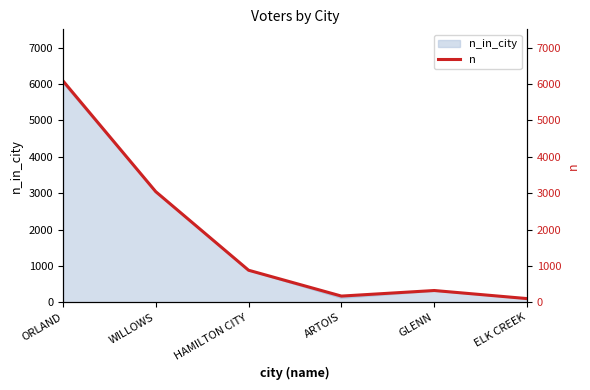

Count the number of values greater than 882.

2